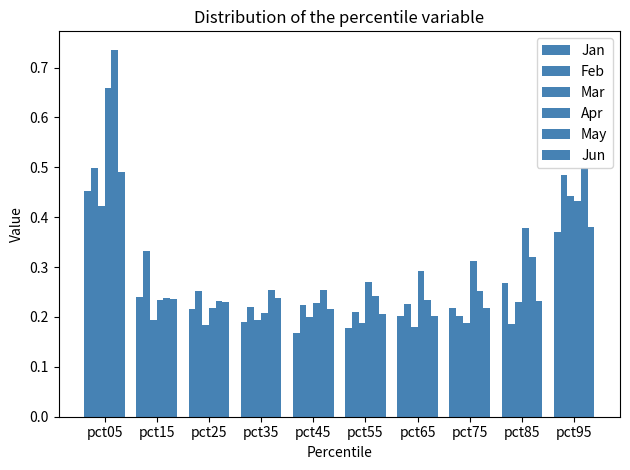

How many categories are shown in the chart?

10